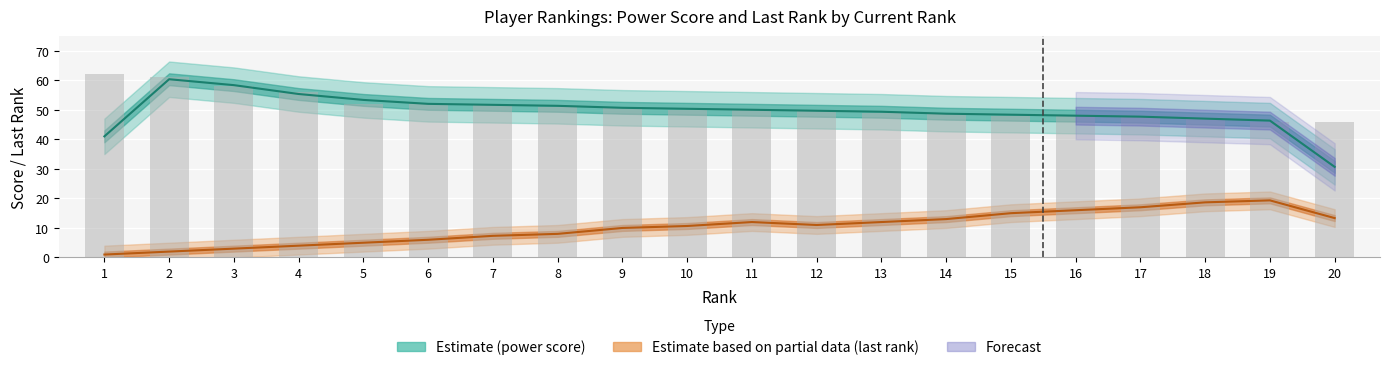

Are the bars grouped side by side (vs. stacked)?

Yes